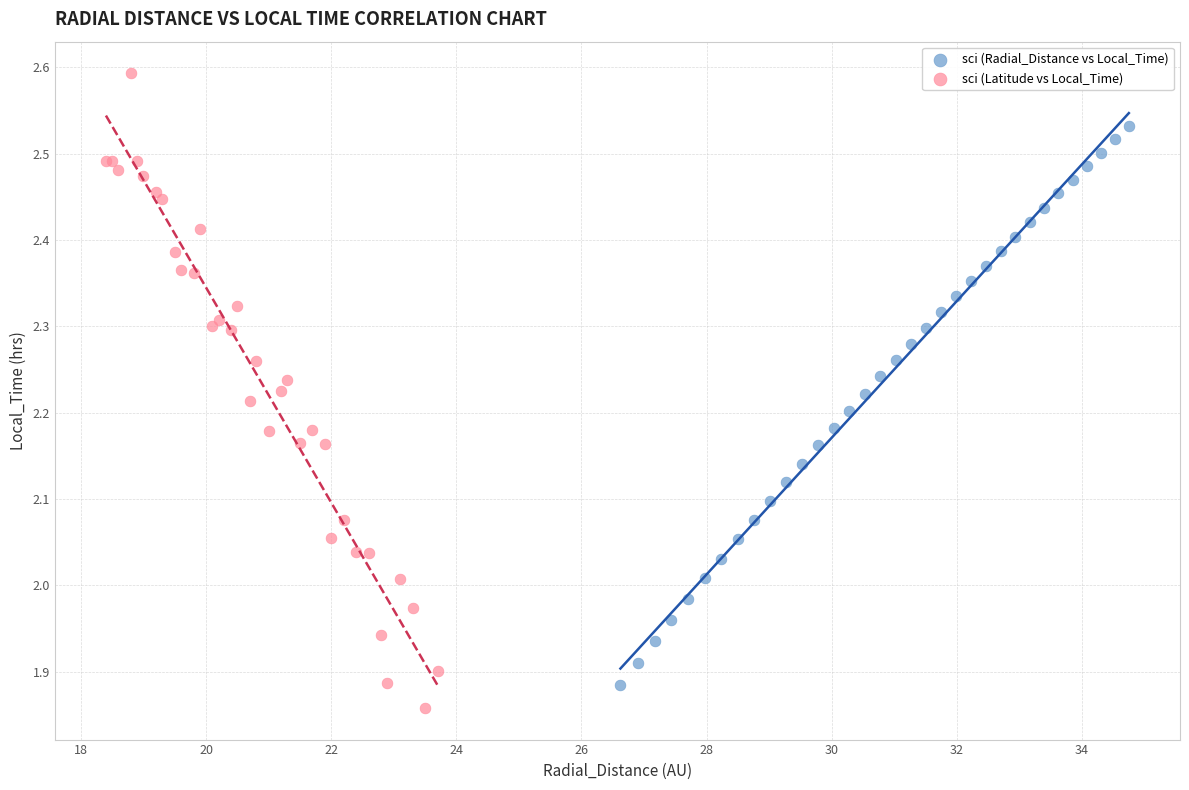

Which series reaches the minimum Y coordinate?

sci (Latitude vs Local_Time)